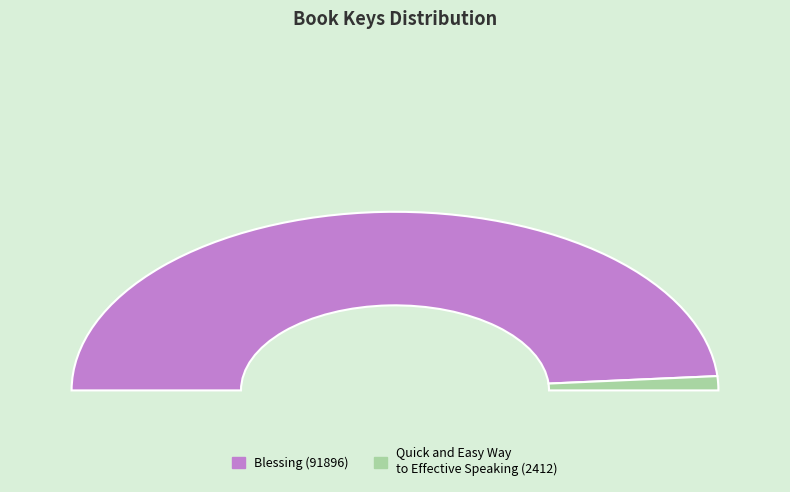

True or false: Quick and Easy Way to Effective Speaking accounts for 3% of the total.

True